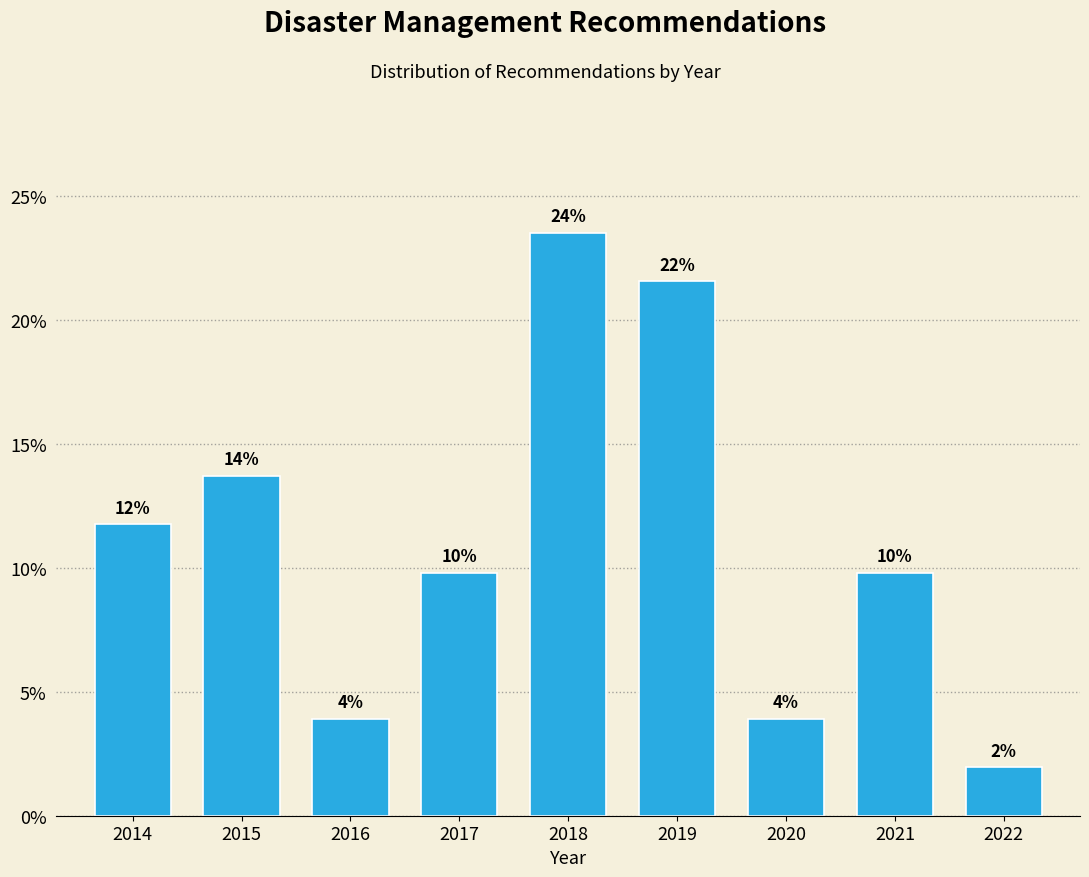

How many bars are there in total?

9